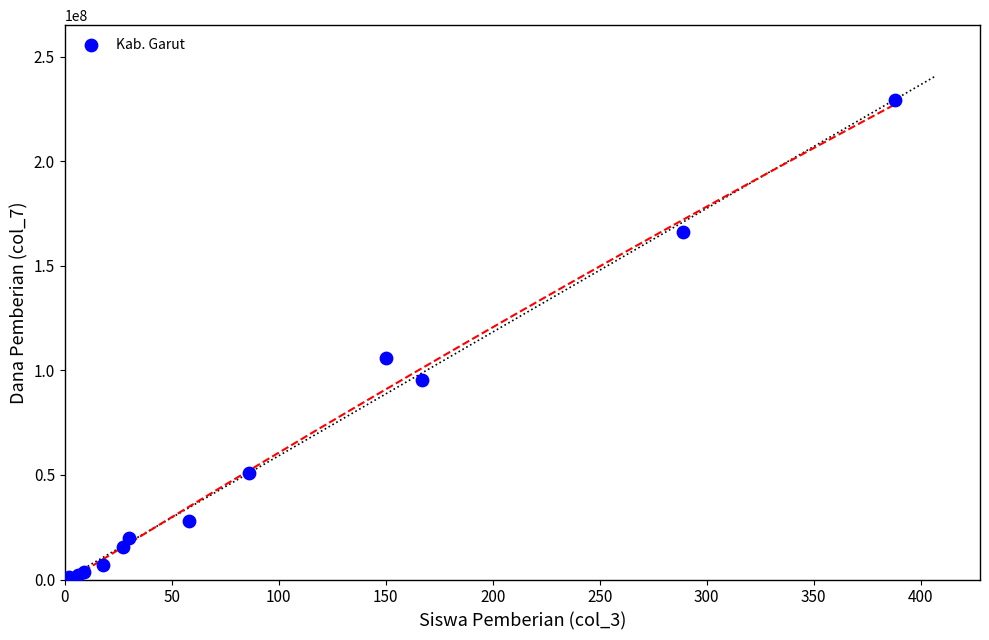

What Y value in the scatter plot is closest to 114750000?

105750000